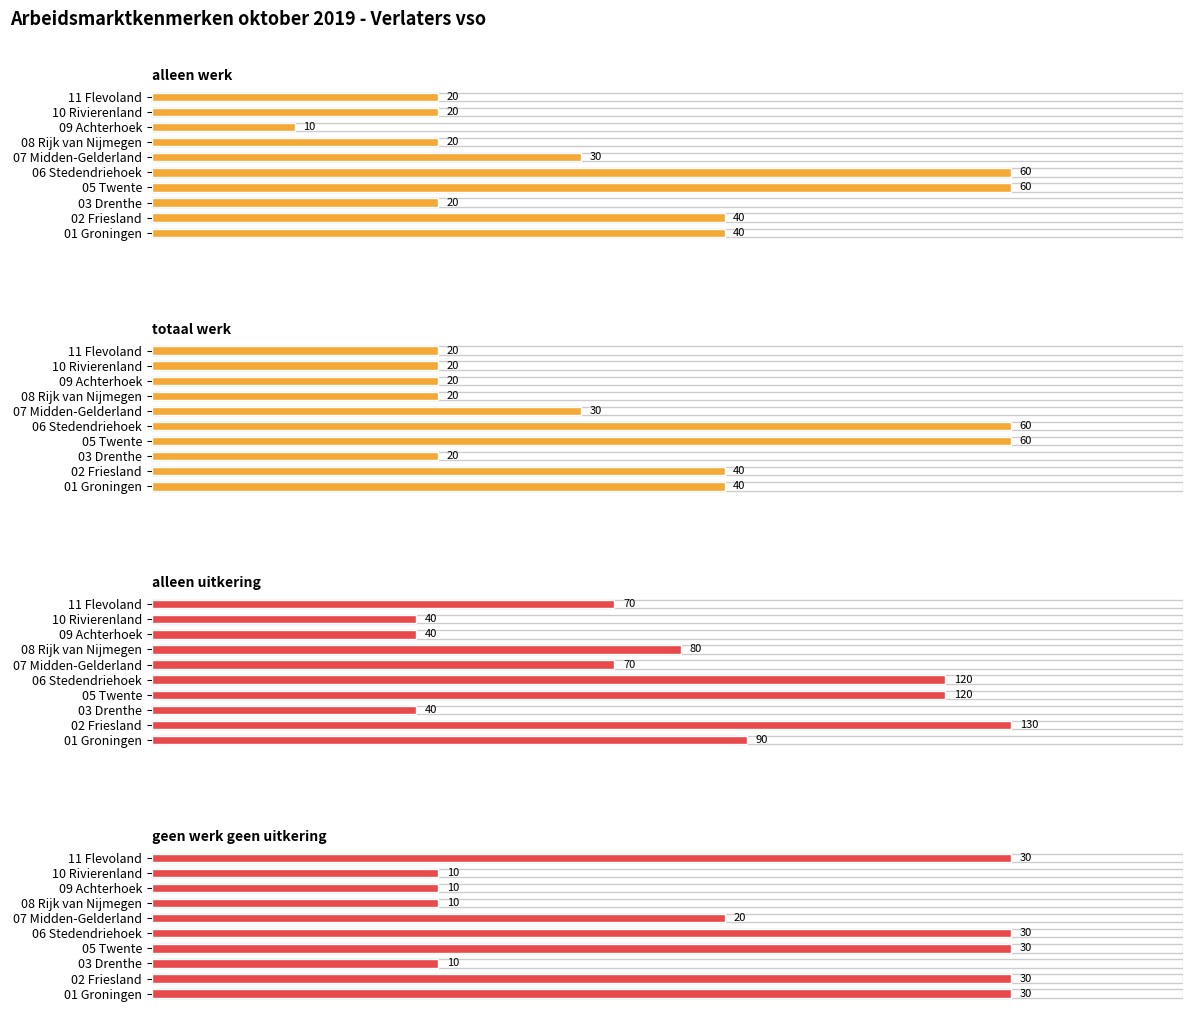

How many groups of bars are there?

10